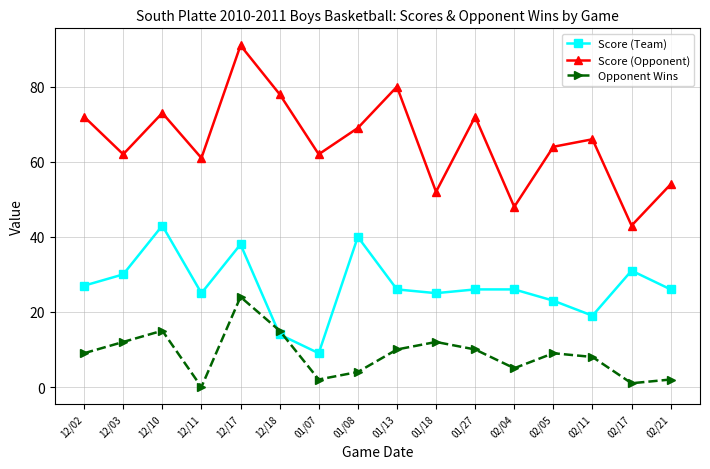

What is the highest value of the Score (Team) series?

43